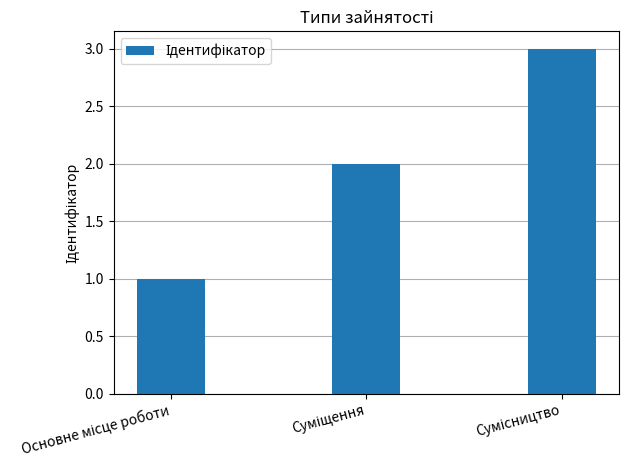

What is the maximum value shown in the chart?

3